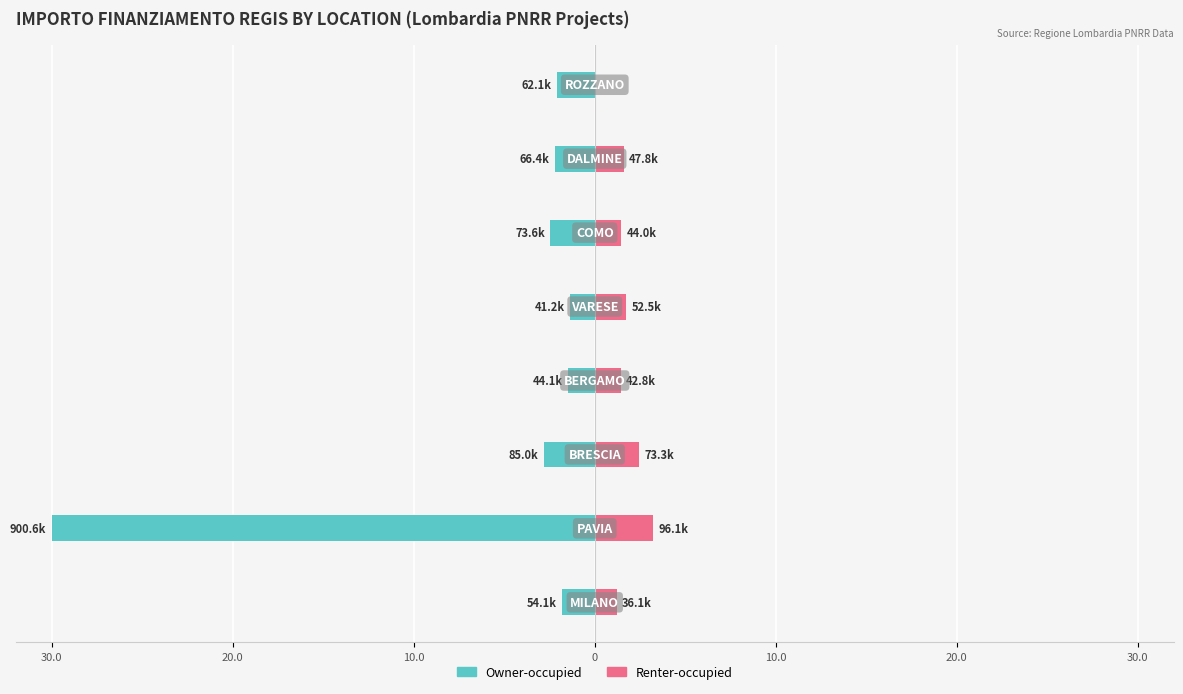

What are all the series names shown in the legend?

Owner-occupied, Renter-occupied